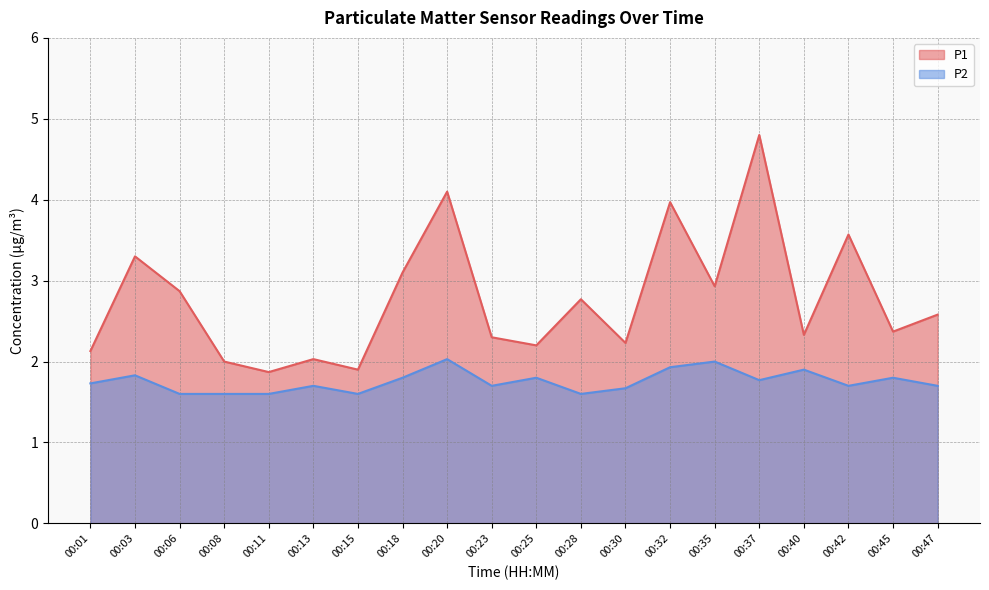

How many series are shown in this chart?

2